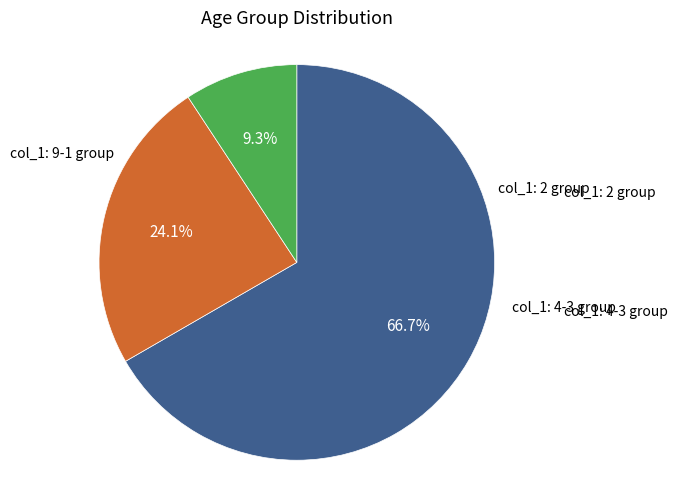

Does any single category account for the majority?

Yes